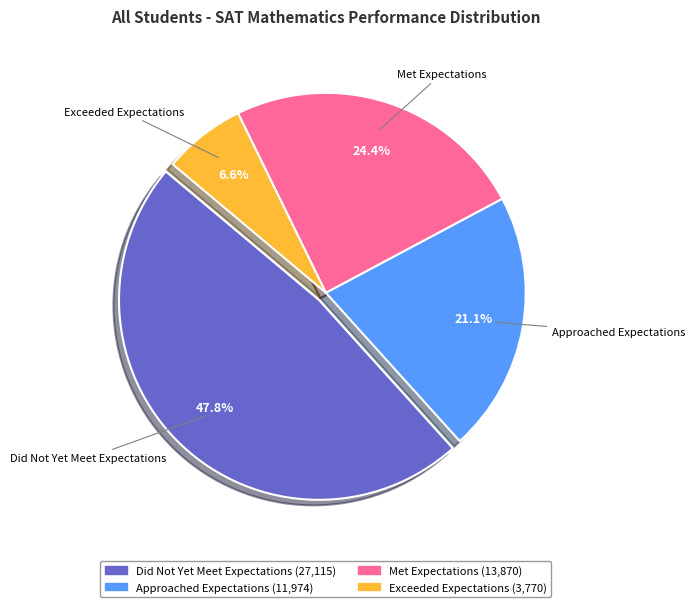

Which slice is the smallest?

Exceeded Expectations